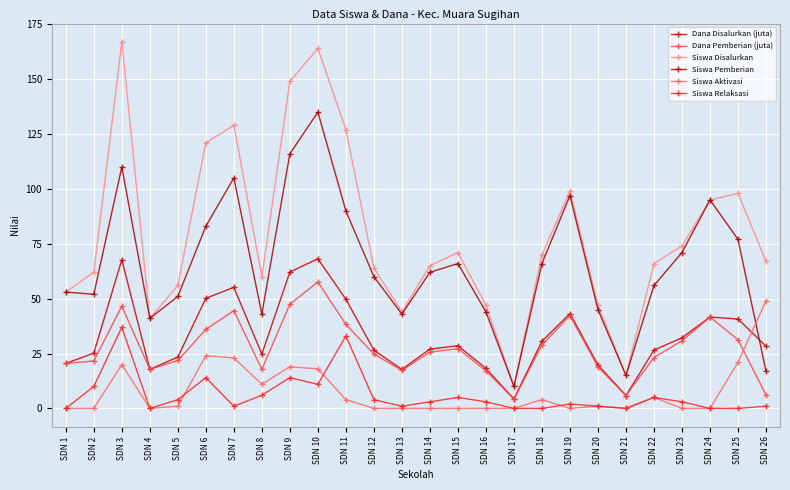

What are all the series names shown in the legend?

Dana Disalurkan (juta), Dana Pemberian (juta), Siswa Disalurkan, Siswa Pemberian, Siswa Aktivasi, Siswa Relaksasi